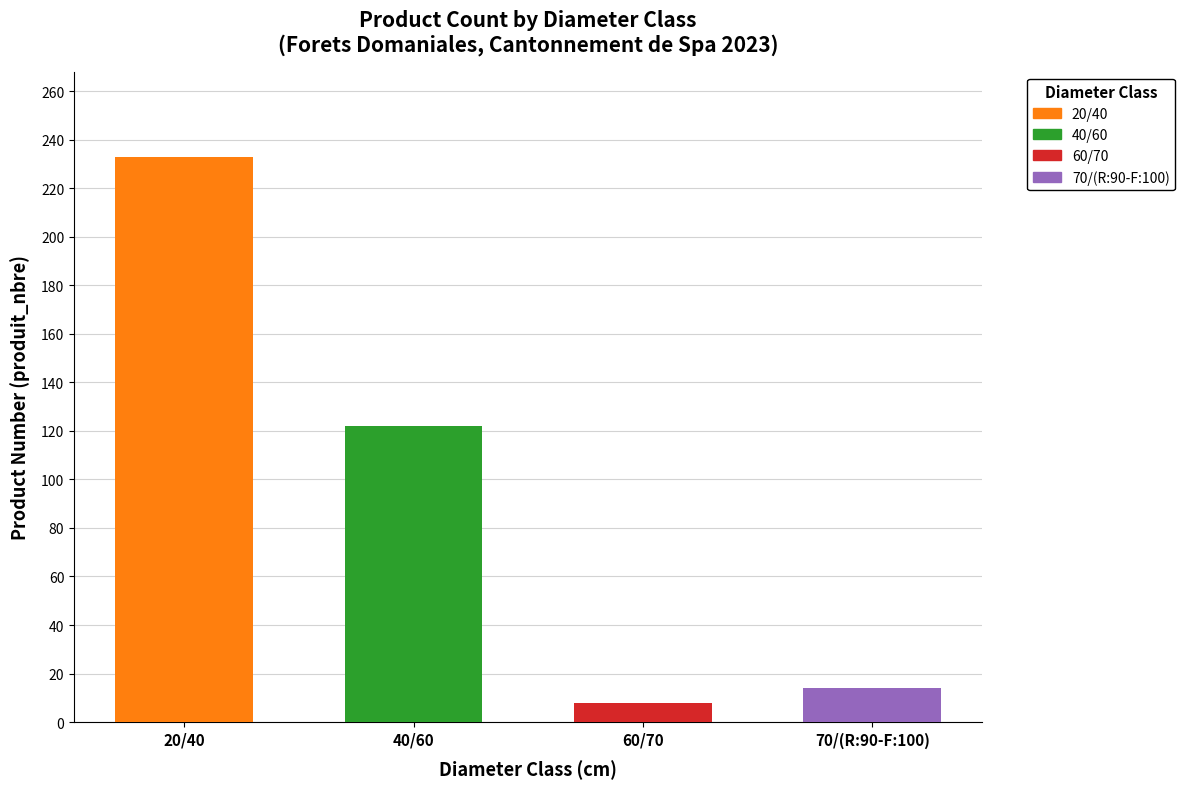

What is the difference between the maximum and minimum values in the produit_nbre series?

225.0